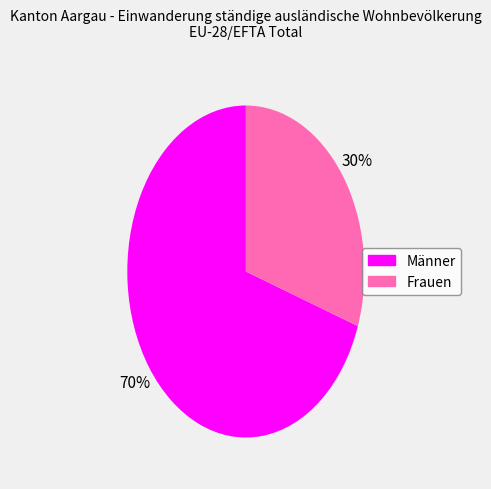

Between Männer and Frauen, which is larger?

Männer